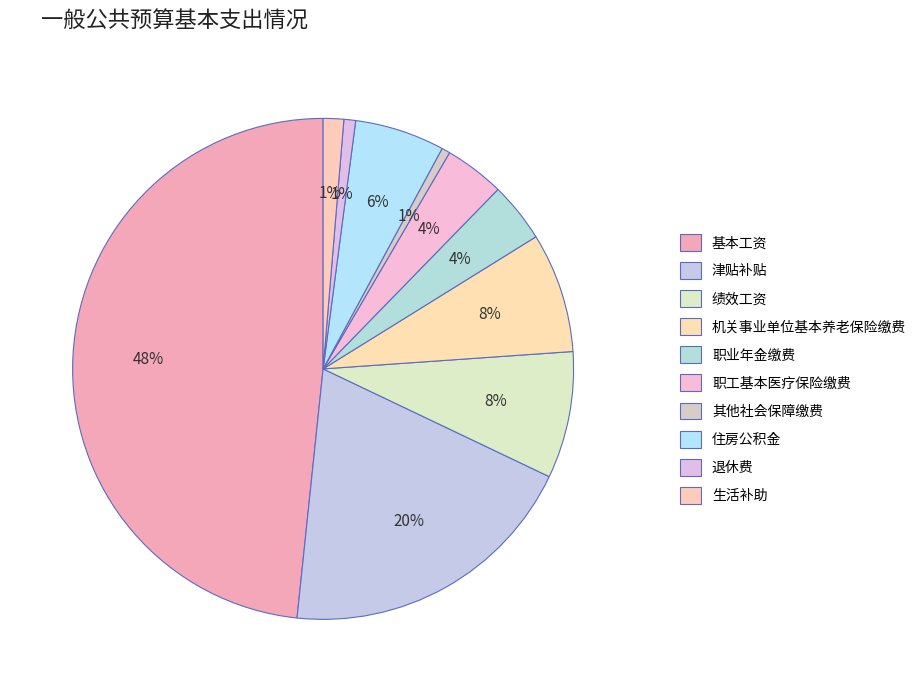

Rank the categories by value from lowest to highest.

其他社会保障缴费, 退休费, 生活补助, 职业年金缴费, 职工基本医疗保险缴费, 住房公积金, 机关事业单位基本养老保险缴费, 绩效工资, 津贴补贴, 基本工资